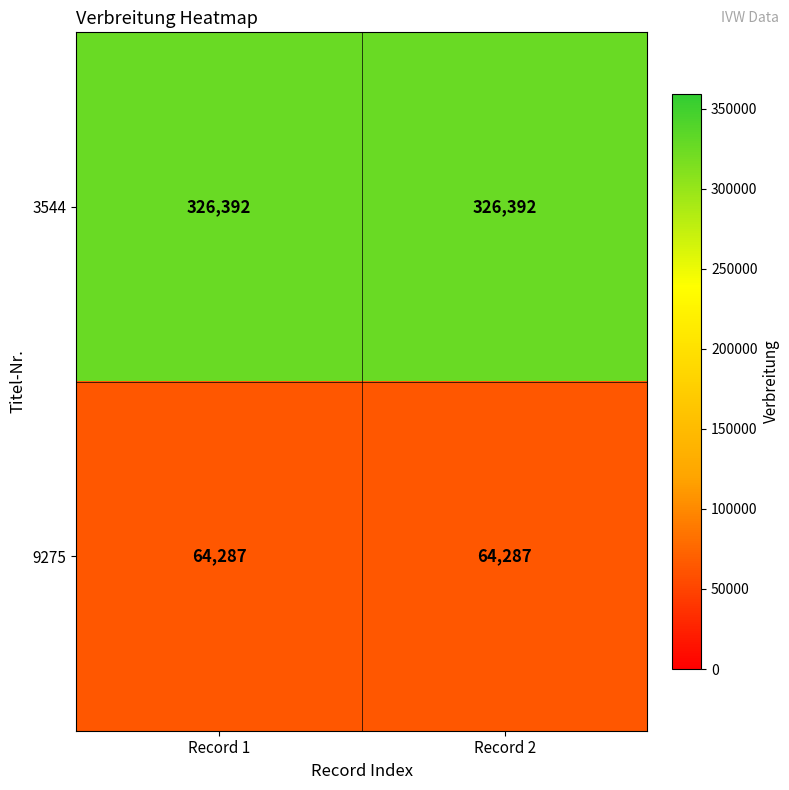

What is the greatest value displayed?

326392